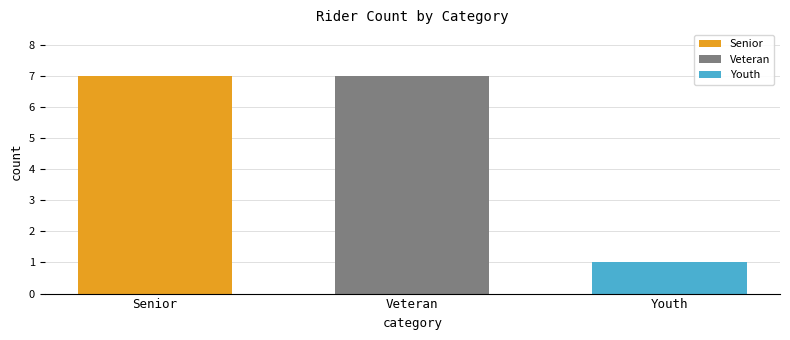

True or false: Veteran has a value of 7 at Veteran.

True